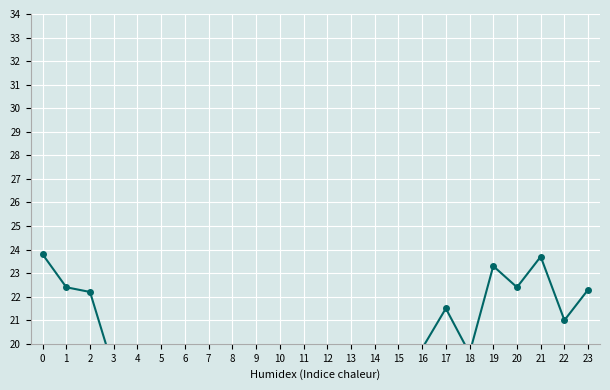

True or false: the data shows 30.5 at 1.

False